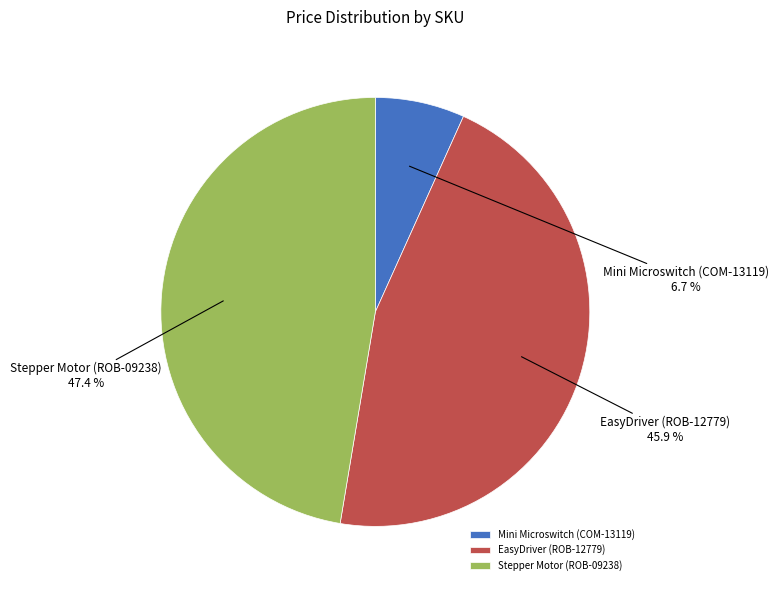

What is the total percentage of Mini Microswitch (COM-13119) and EasyDriver (ROB-12779)?

52.6%